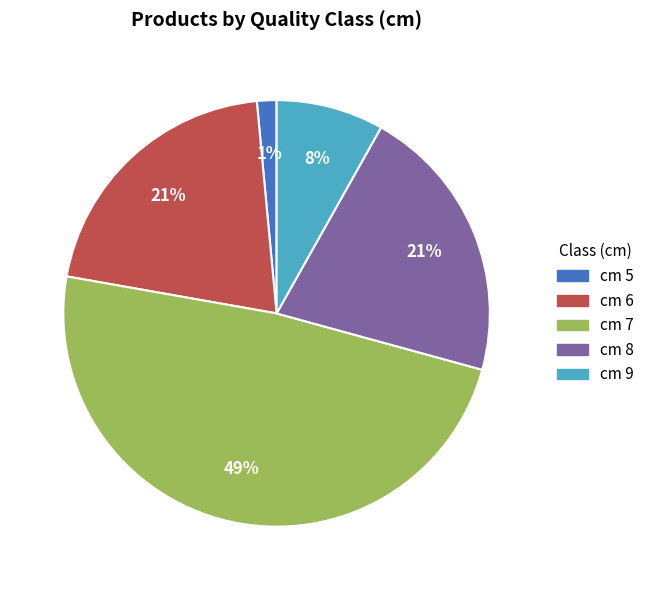

Is there any slice that represents more than half of the pie?

No